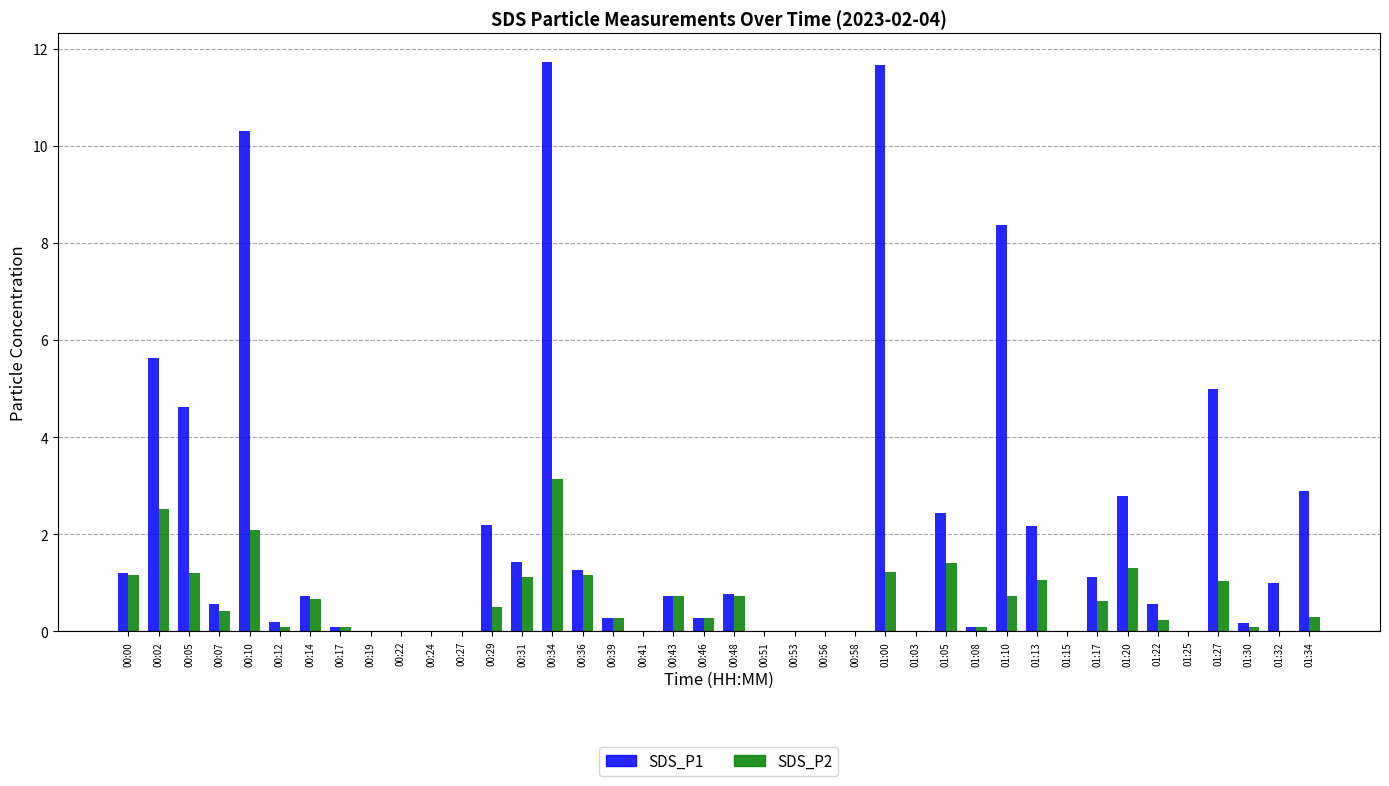

What is the highest value of the SDS_P1 series?

11.7